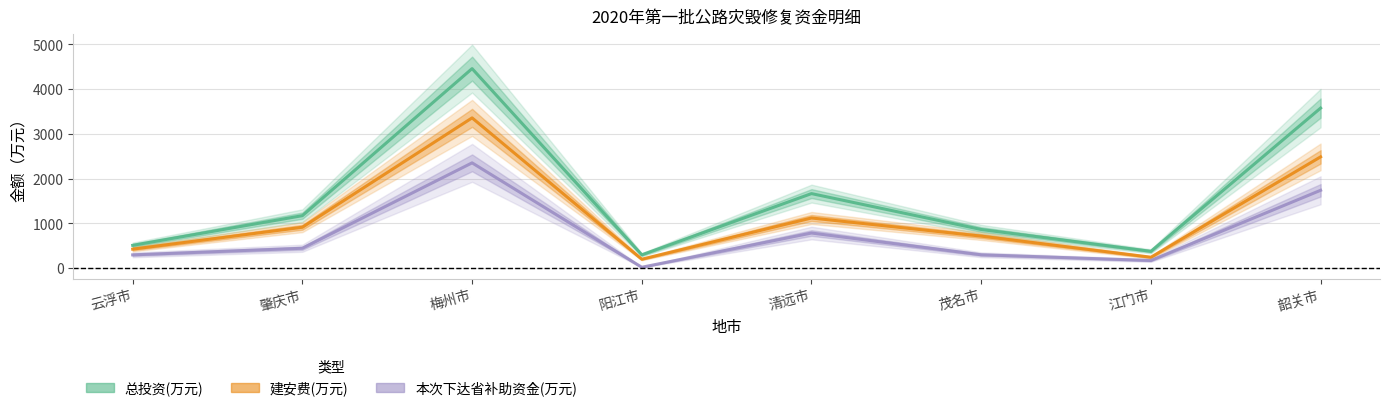

What is the highest value of the 本次下达省补助资金(万元) series?

2354